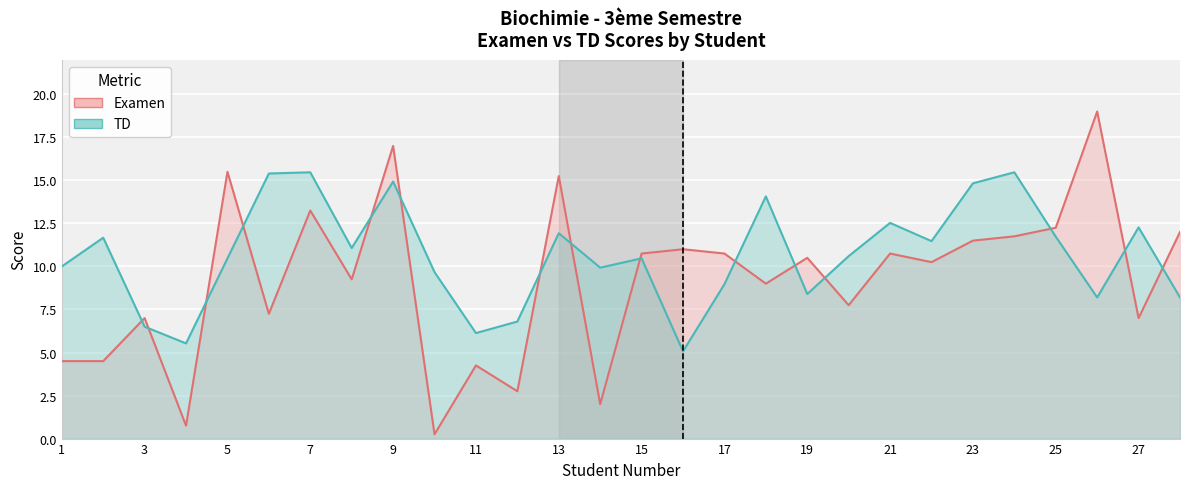

How many interior local valleys does the TD series have?

8